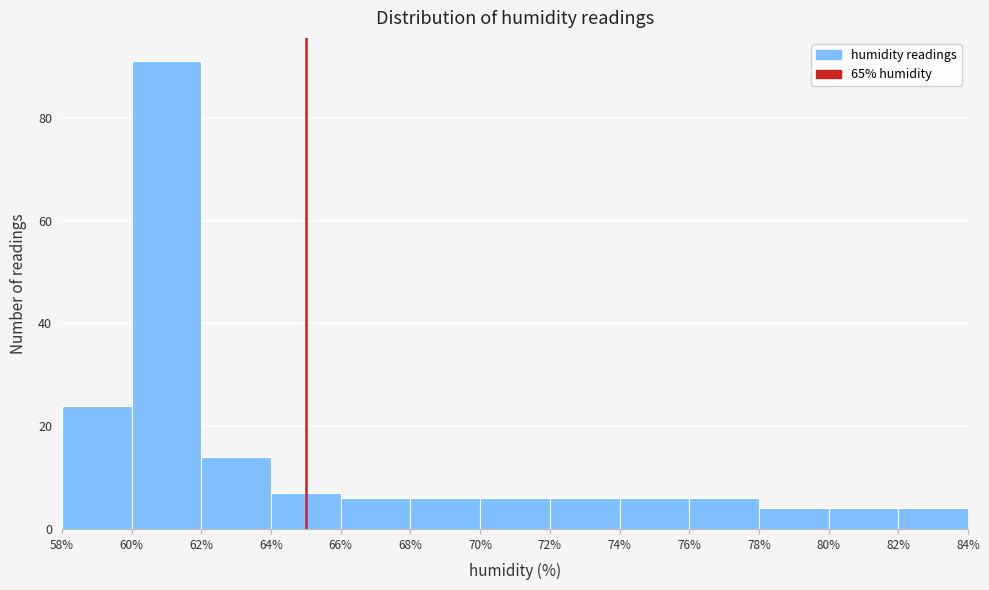

Over which range of the x-axis is the bar tallest?

60% to 62%